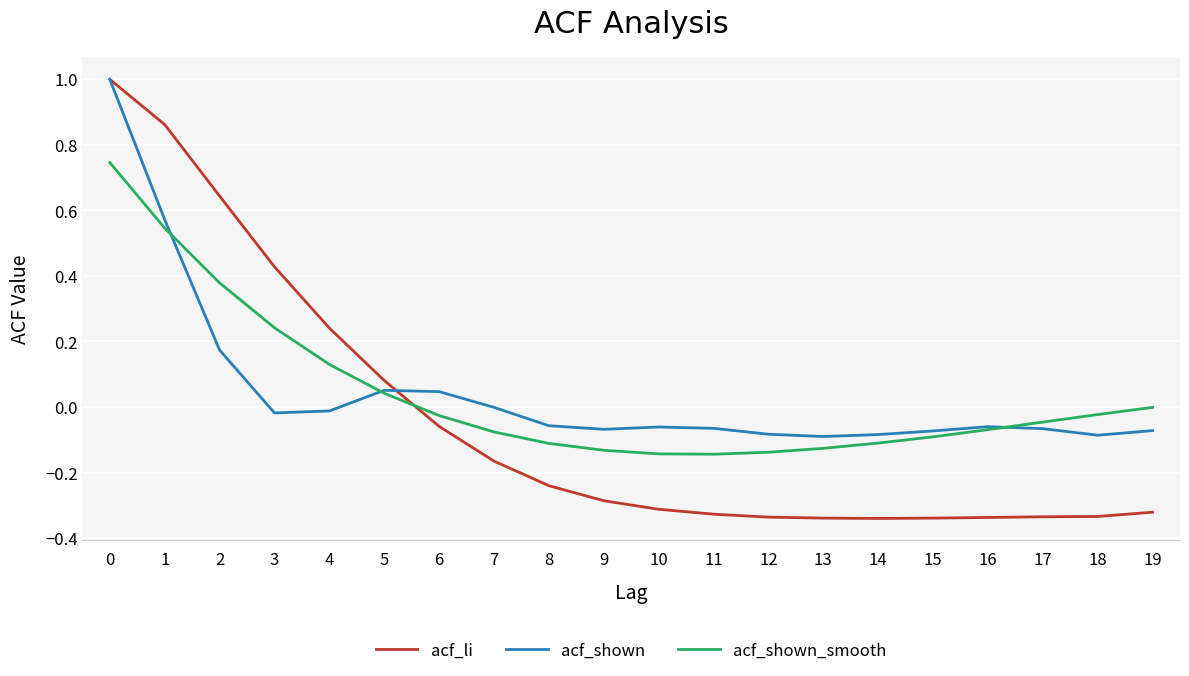

Does the chart have visible grid lines?

Yes